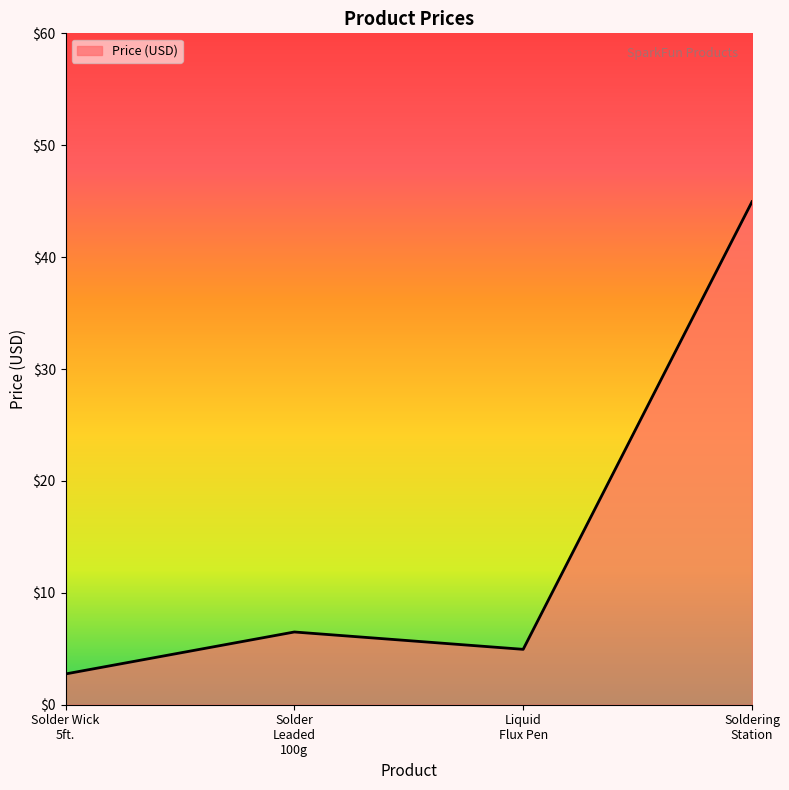

What is the sum of all values?

59.2